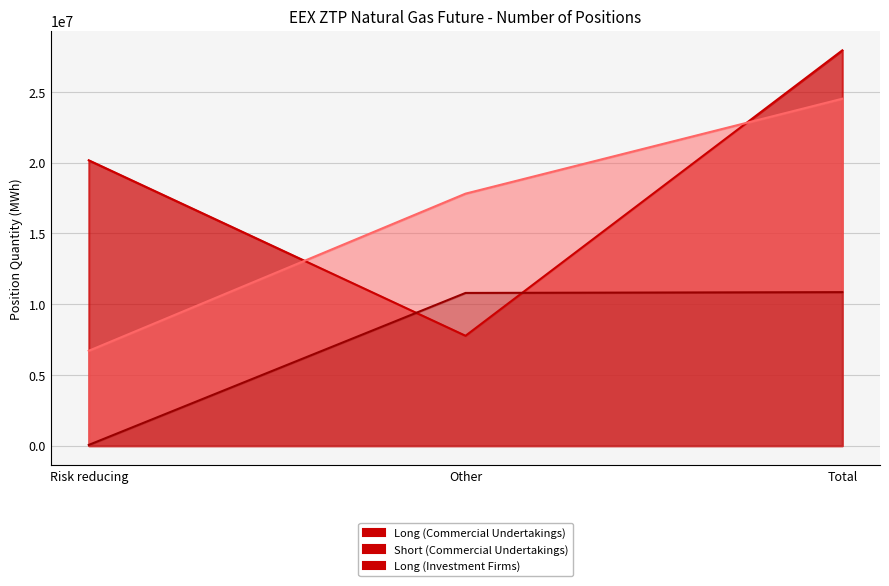

What position from the right is Risk reducing?

3